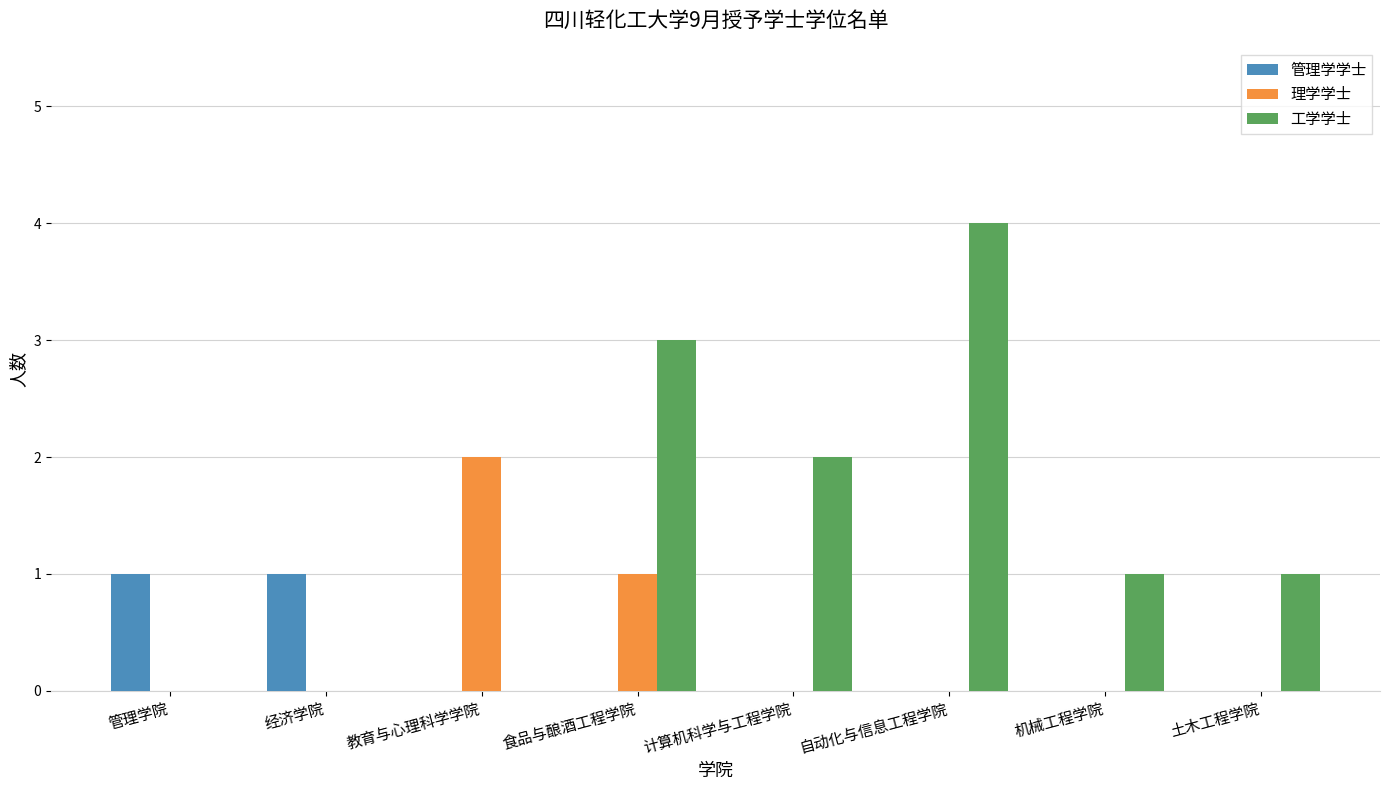

Reading left to right, what are all the values shown in this chart?

管理学学士: 管理学院=1	经济学院=1	教育与心理科学学院=0	食品与酿酒工程学院=0	计算机科学与工程学院=0	自动化与信息工程学院=0	机械工程学院=0	土木工程学院=0
理学学士: 管理学院=0	经济学院=0	教育与心理科学学院=2	食品与酿酒工程学院=1	计算机科学与工程学院=0	自动化与信息工程学院=0	机械工程学院=0	土木工程学院=0
工学学士: 管理学院=0	经济学院=0	教育与心理科学学院=0	食品与酿酒工程学院=3	计算机科学与工程学院=2	自动化与信息工程学院=4	机械工程学院=1	土木工程学院=1